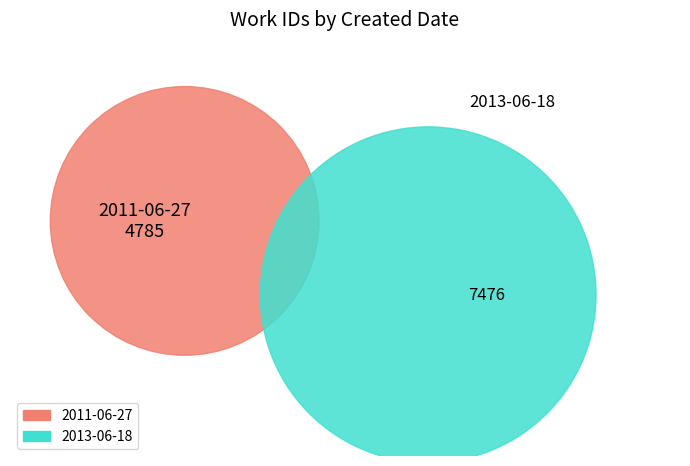

True or false: 2013-06-18 accounts for 61% of the total.

True